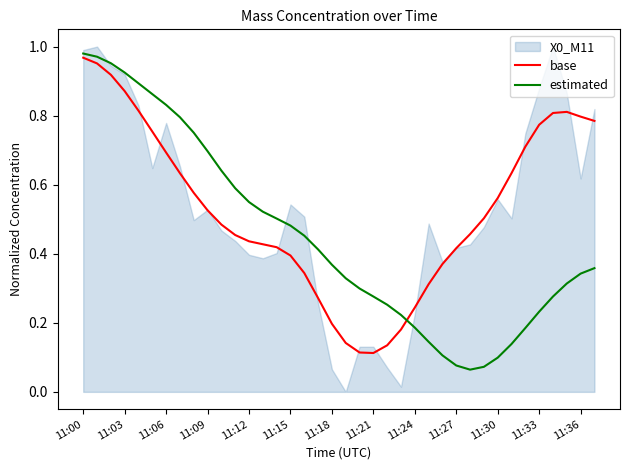

The value of estimated at 11:00 is 1.5. True or false?

False